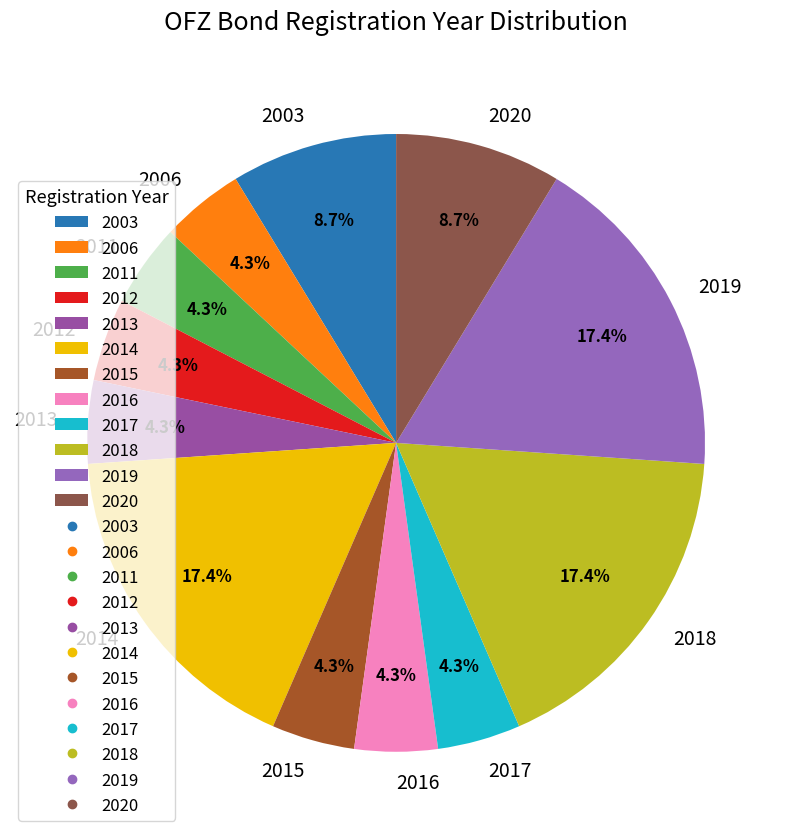

Between 2020 and 2015, which is larger?

2020